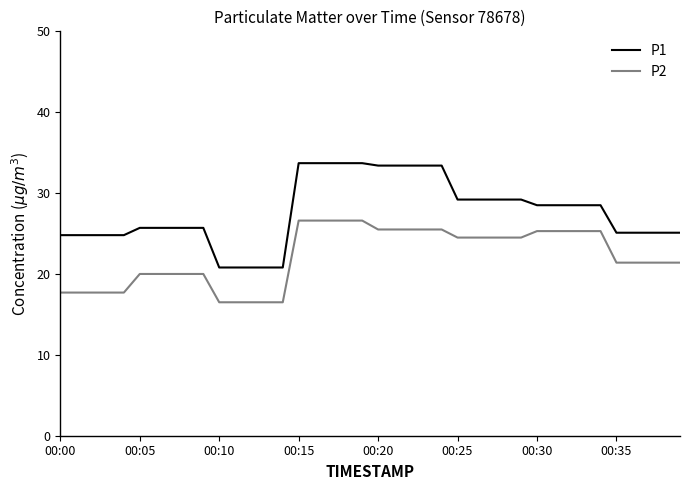

True or false: P2 and P1 intersect in this chart.

False